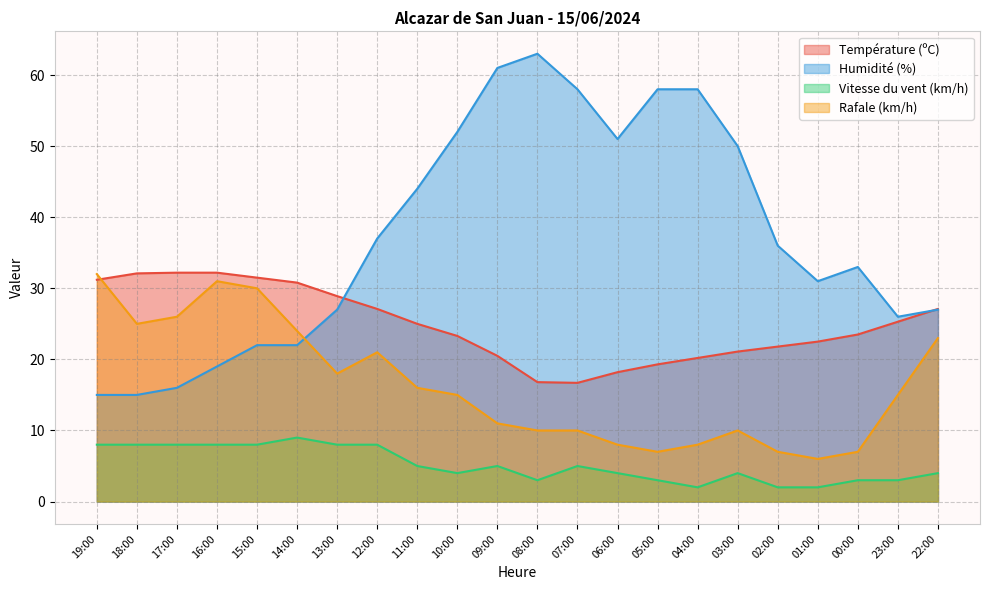

In Rafale (km/h), how many points are higher than both neighbors (excluding endpoints)?

3